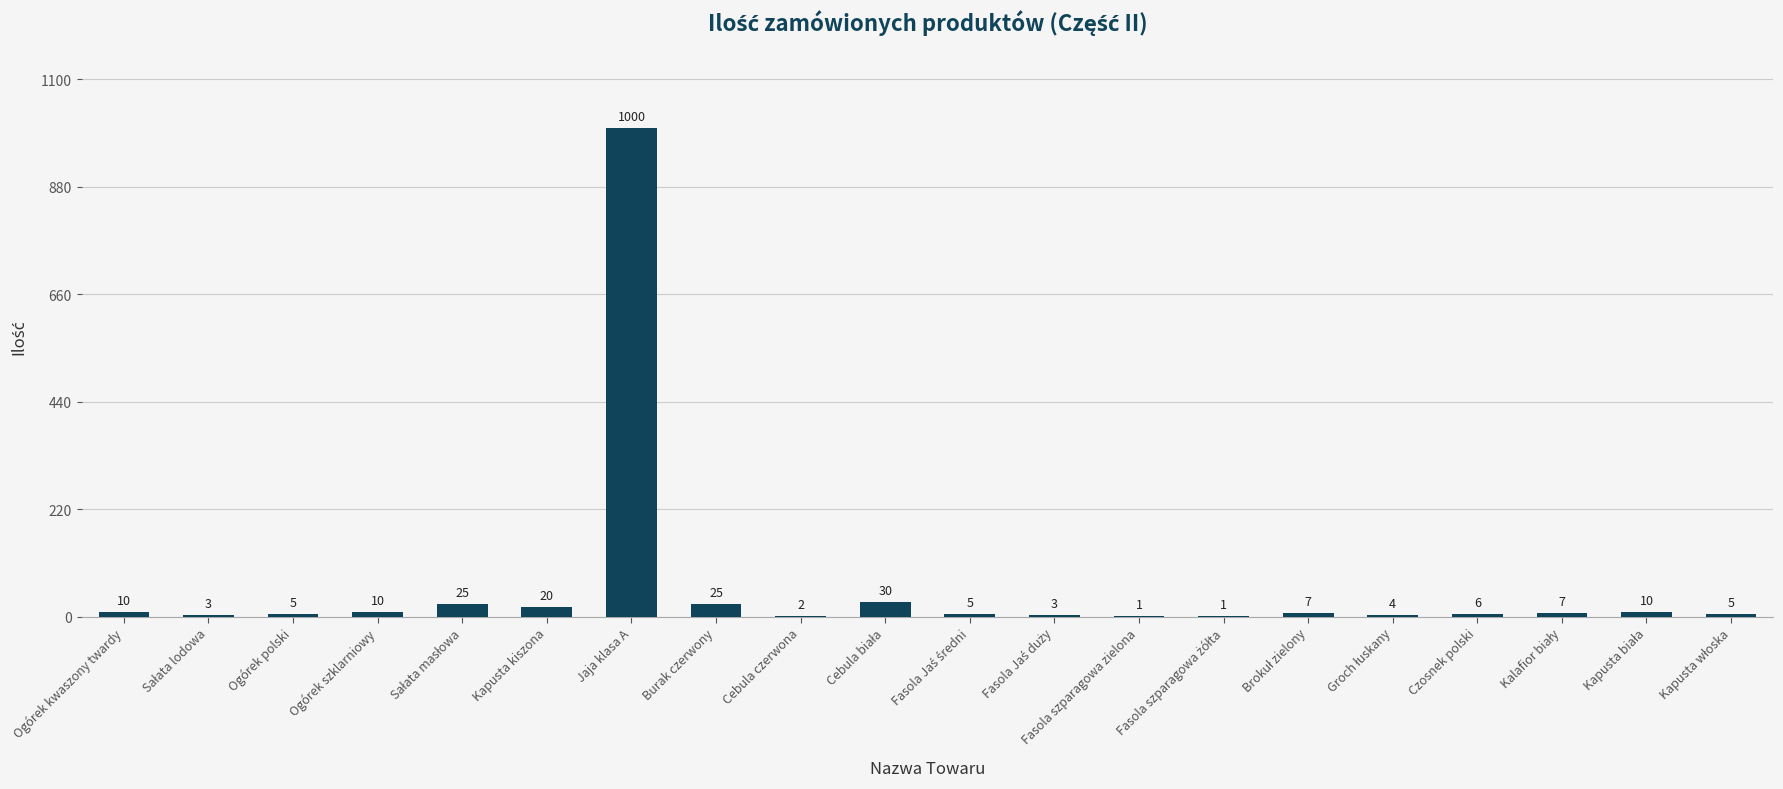

What is the sum of all values?

1179